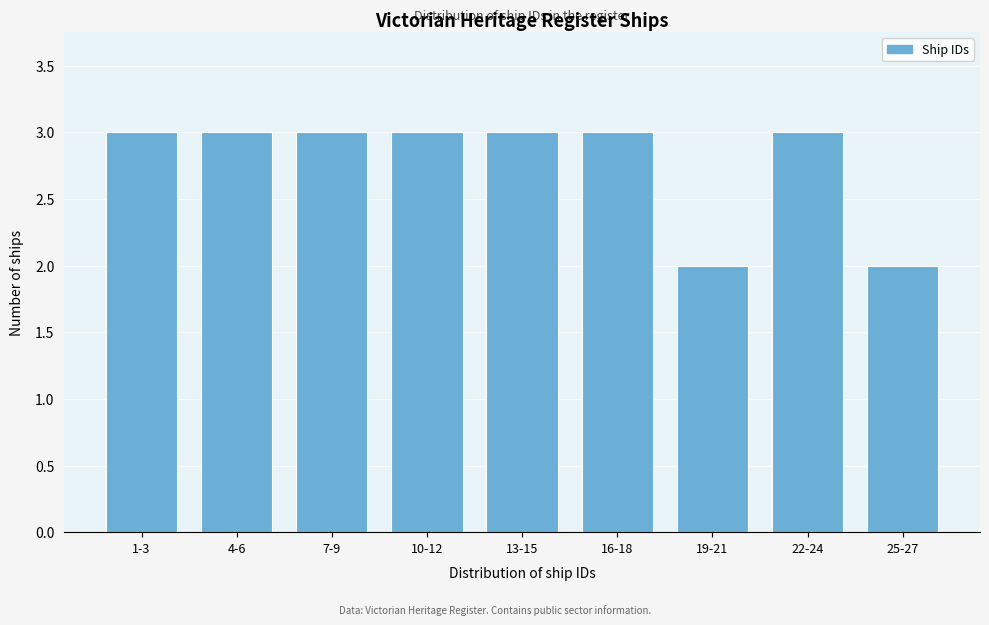

Reading left to right, list all the values displayed in this chart.

1-3=3	4-6=3	7-9=3	10-12=3	13-15=3	16-18=3	19-21=2	22-24=3	25-27=2